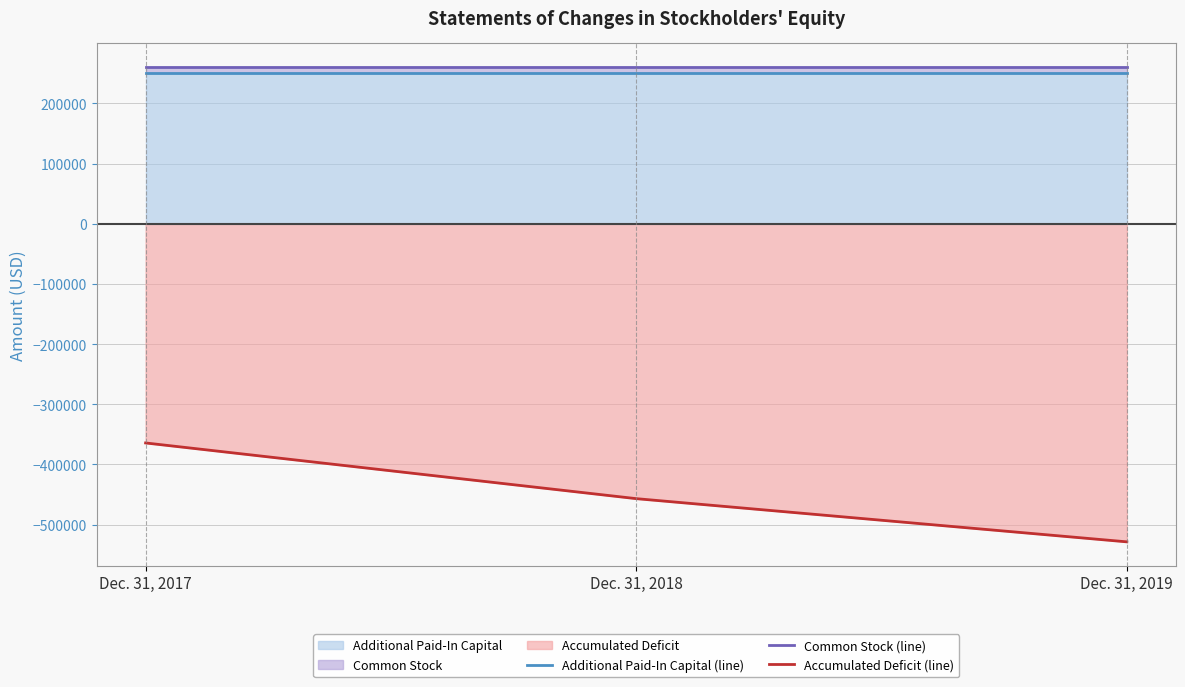

Between Dec. 31, 2019 and Dec. 31, 2017, which is larger?

Dec. 31, 2019